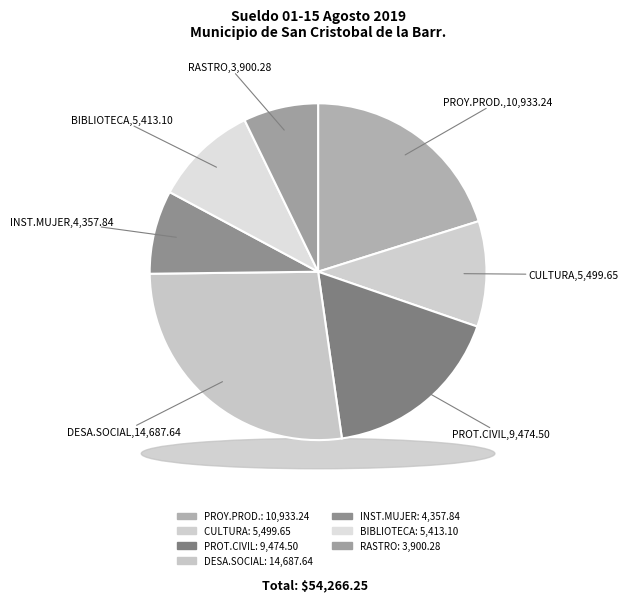

To the nearest percent, what is the difference between the BIBLIOTECA and INSTITUTO MUNICIPAL DE LA MUJER slice percentages?

2%